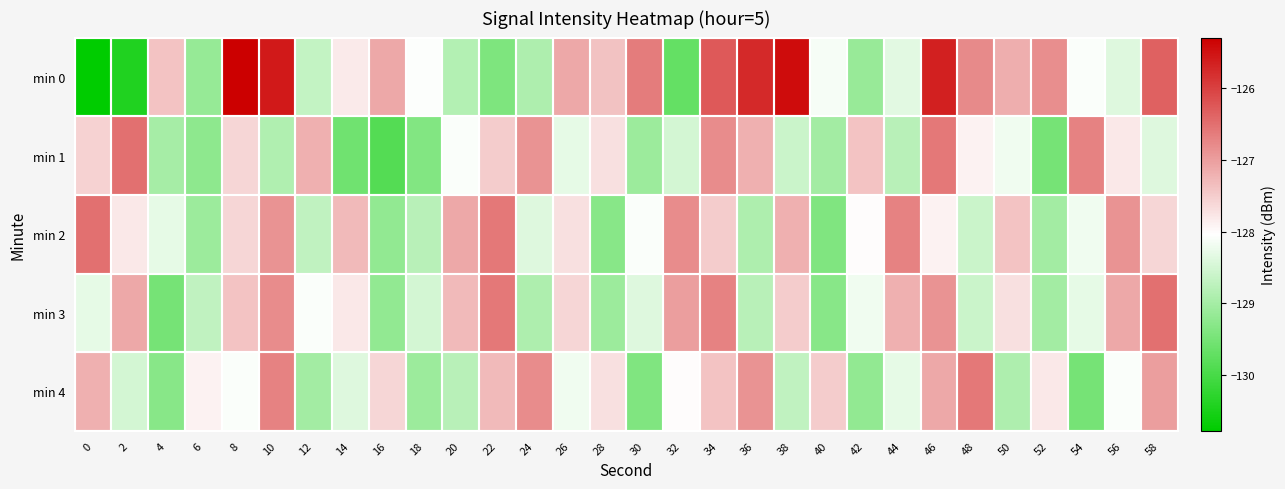

Between 34 and 46, which series saw the biggest shift?

min 0